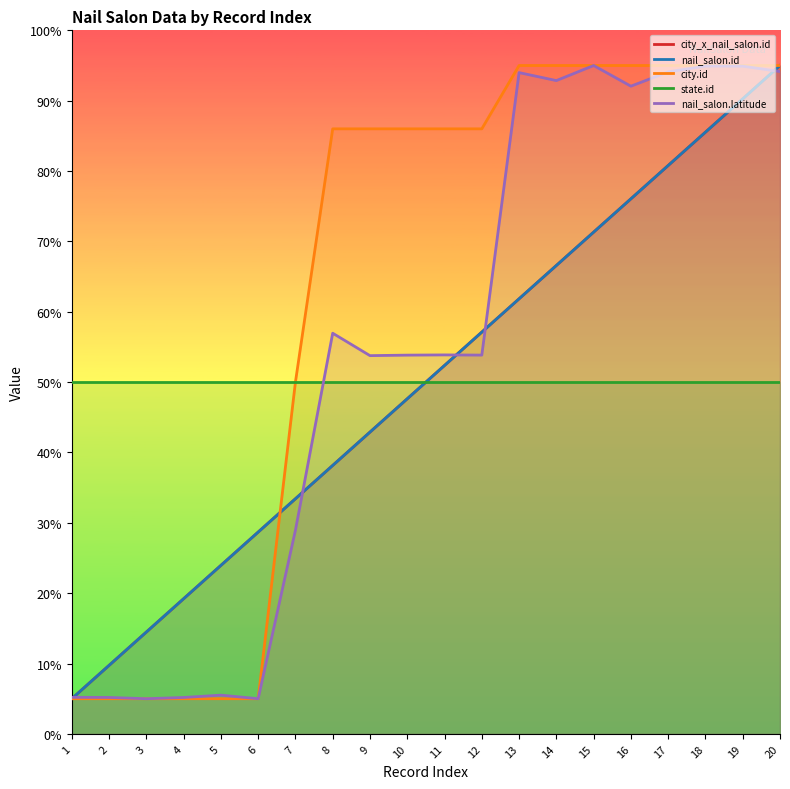

What is the difference between the maximum and minimum values in the city.id series?

90.0